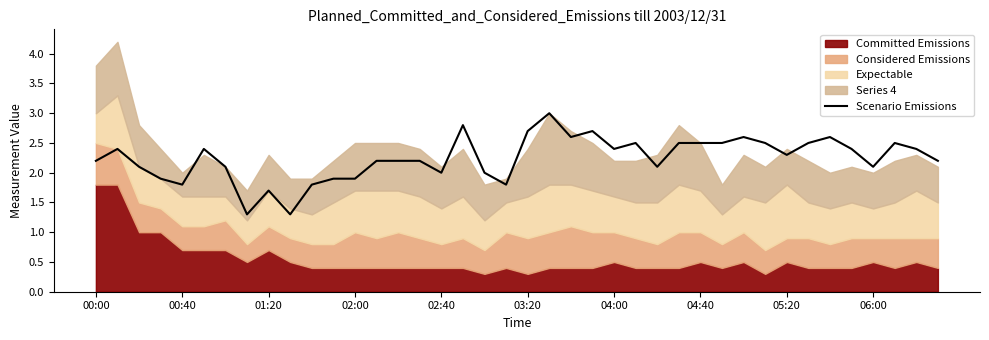

What is the minimum value for Scenario Emissions?

1.3